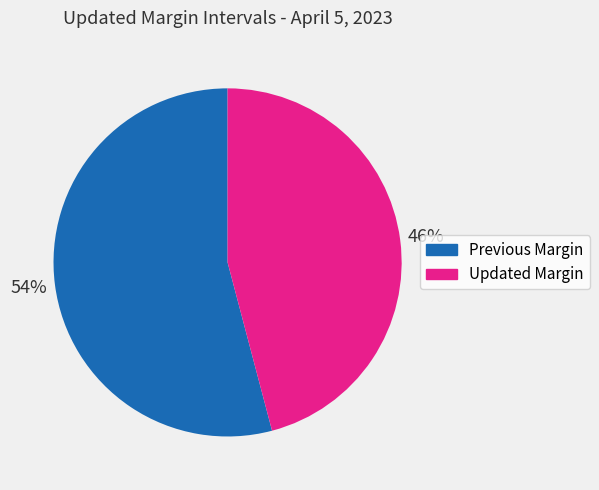

To the nearest percent, what is the difference between the largest and smallest slice percentages?

8%